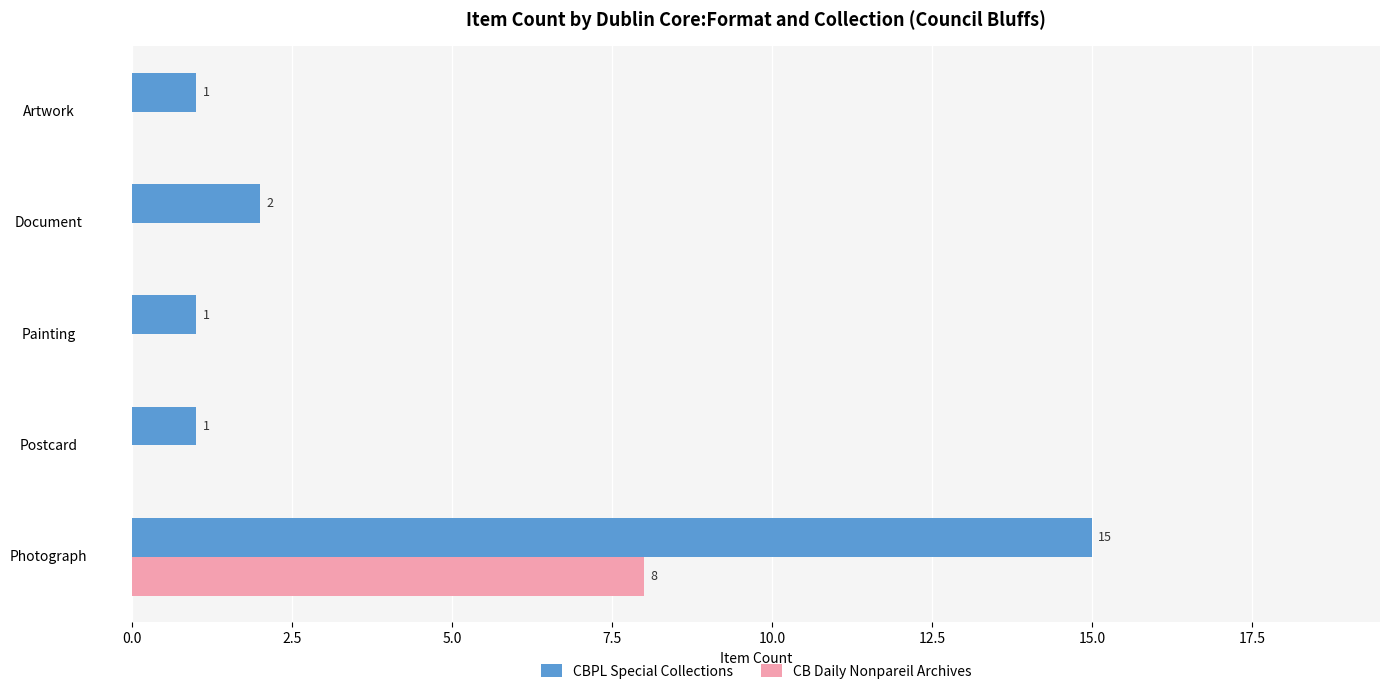

What are all the series names shown in the legend?

CBPL Special Collections, CB Daily Nonpareil Archives